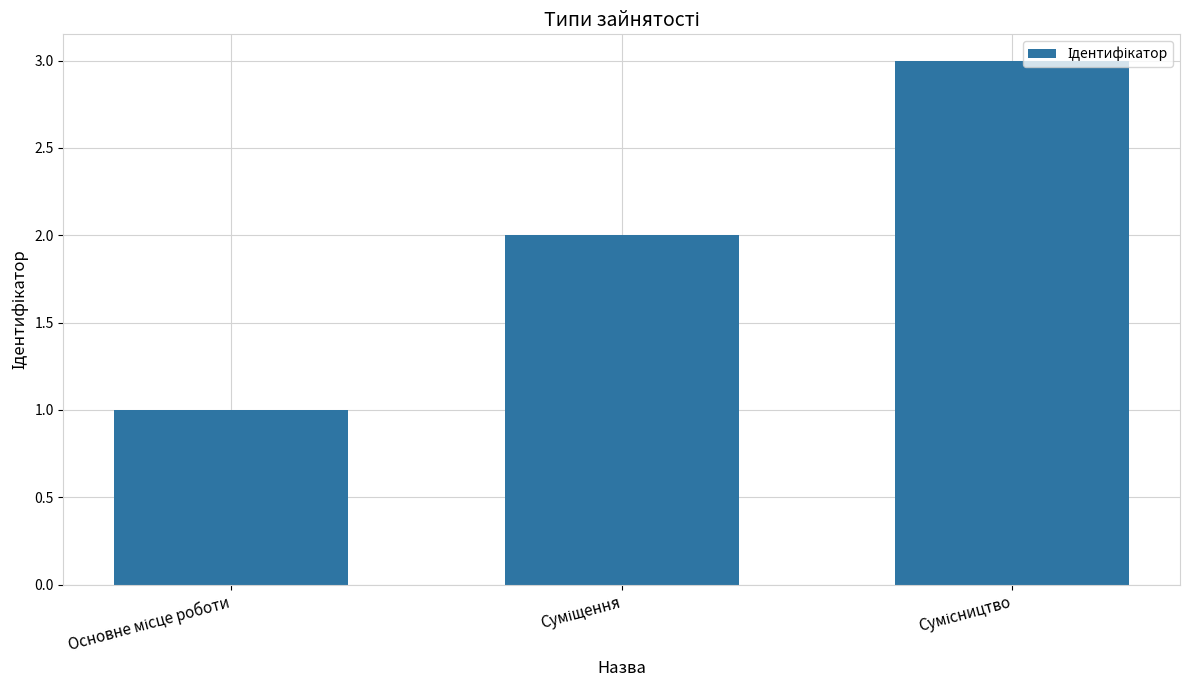

What is the greatest value displayed?

3